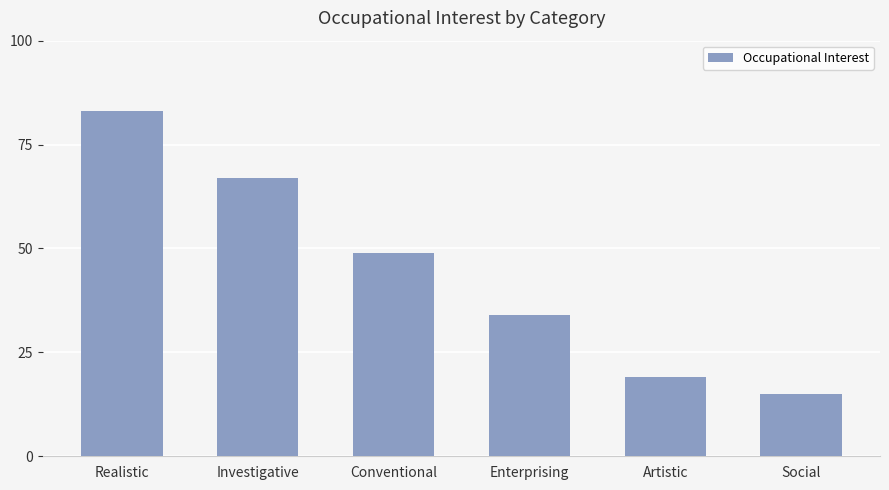

What is the sum of the values at Social and Enterprising?

49